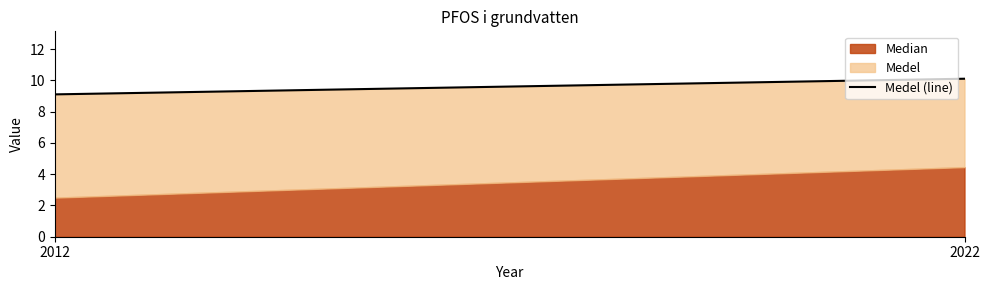

Which label corresponds to the smallest value in the chart?

2012